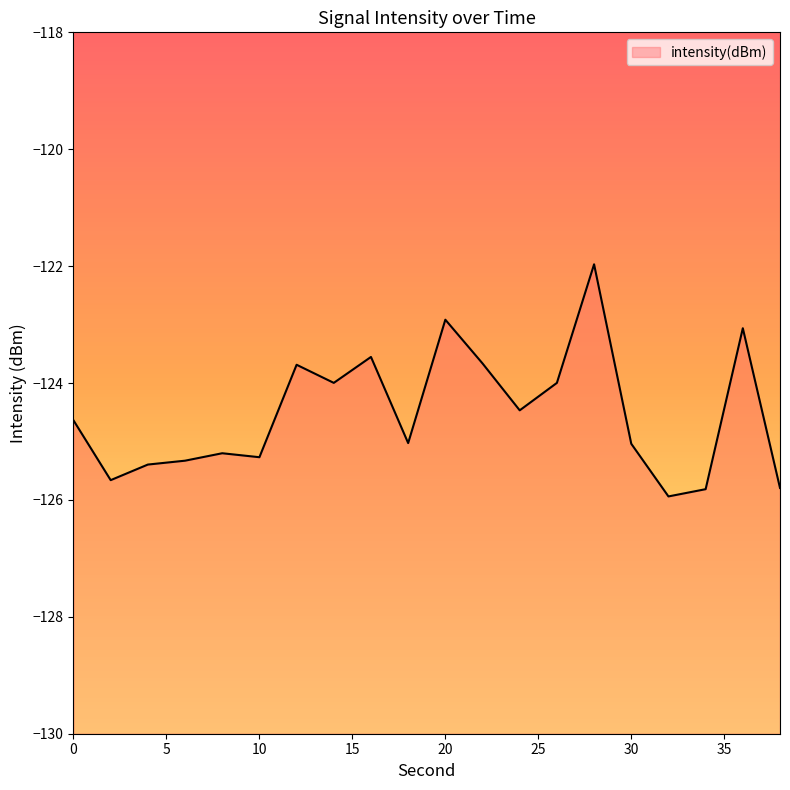

Where does the data first go above -124?

12